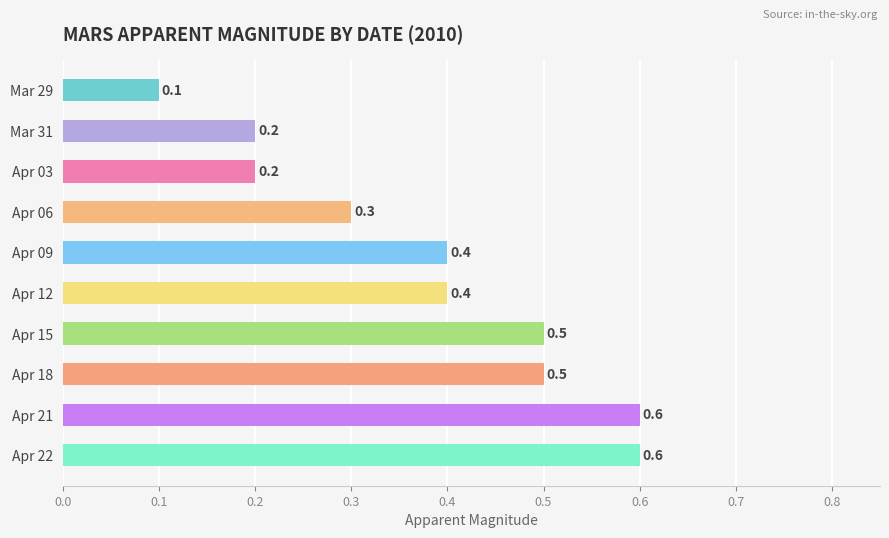

Which category has the lowest value across all series?

Mar 29